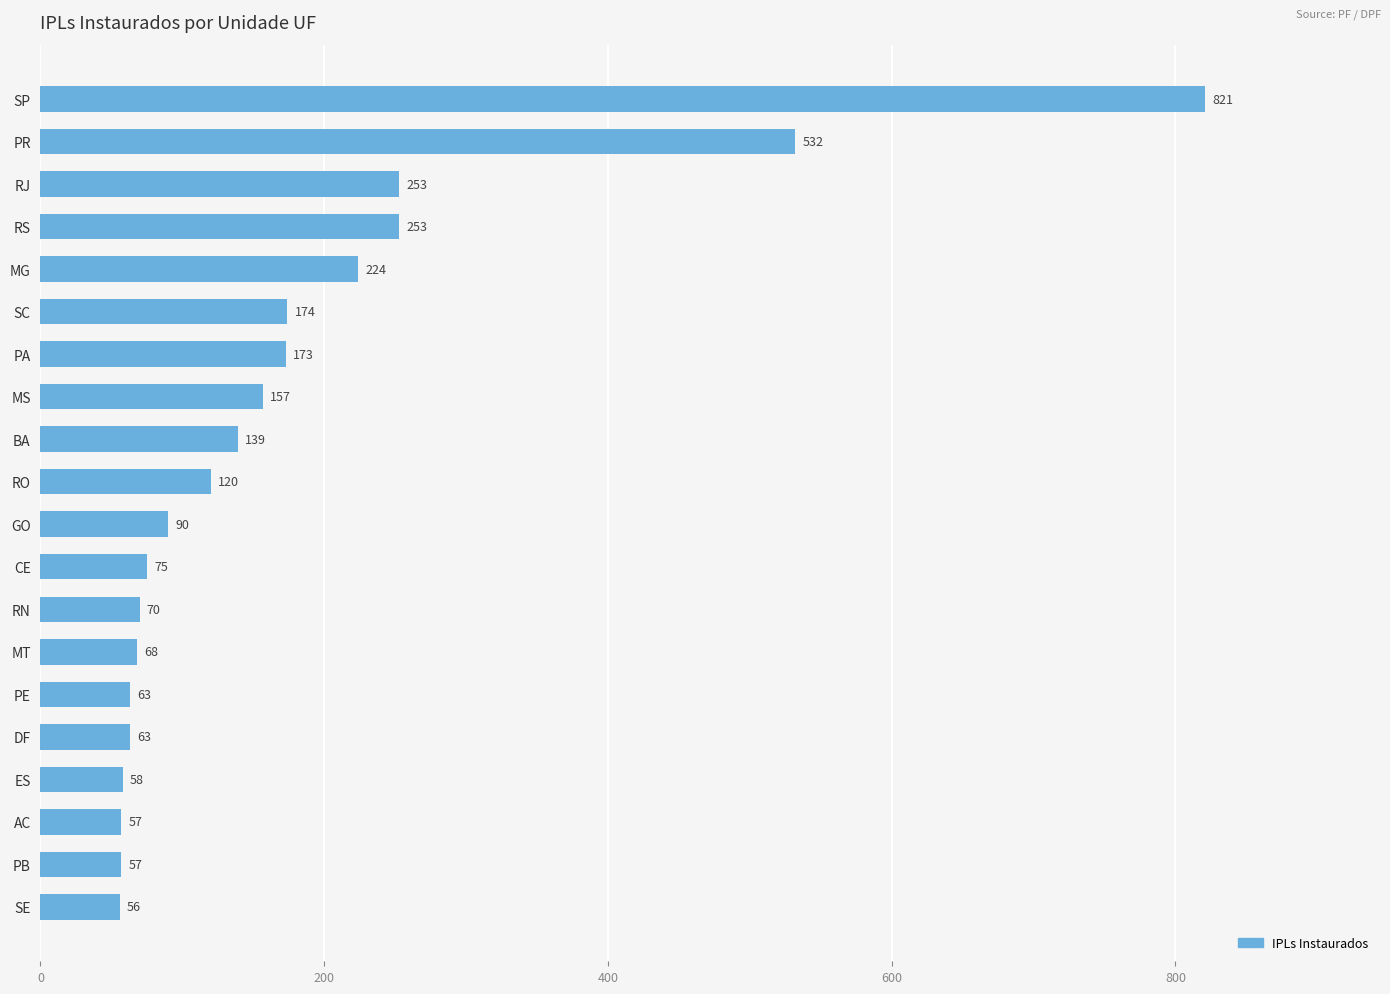

What is the change in value from SC to AC?

-117